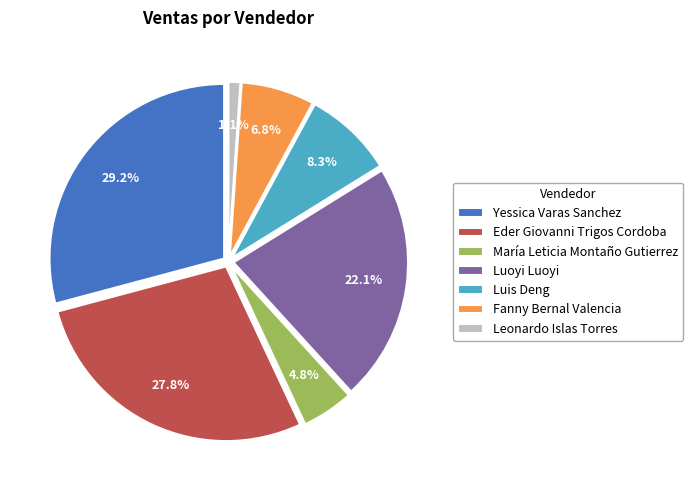

What is the ratio of the value at Luis Deng to the value at Eder Giovanni Trigos Cordoba?

0.3